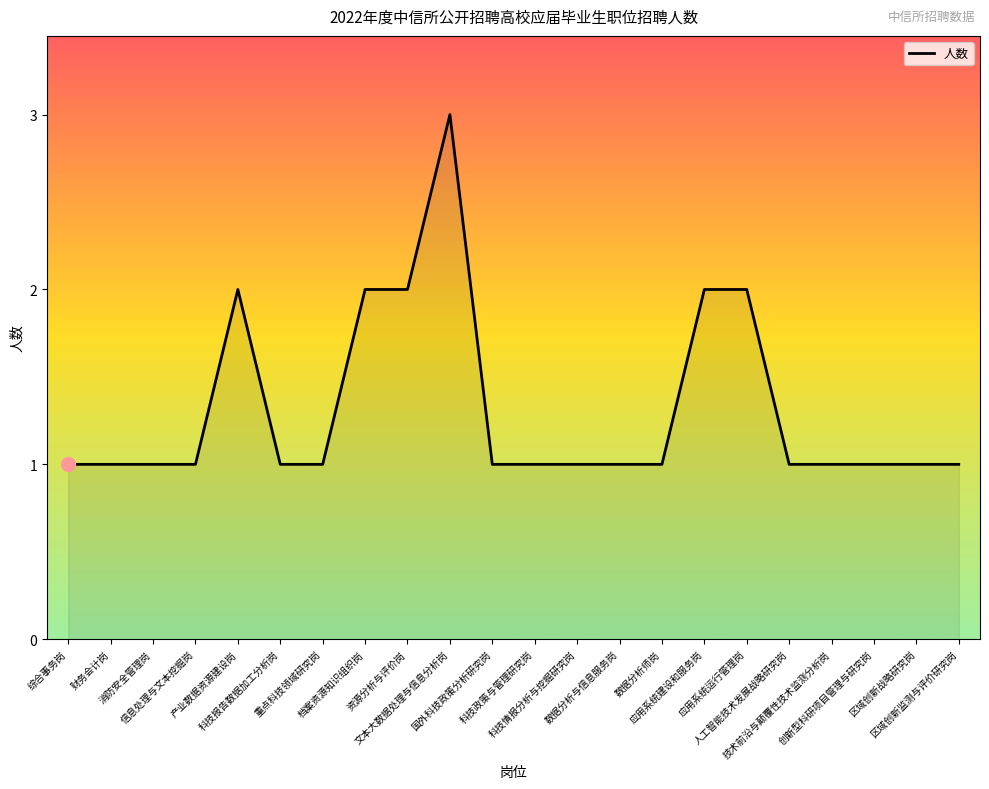

What is the smallest value displayed?

1